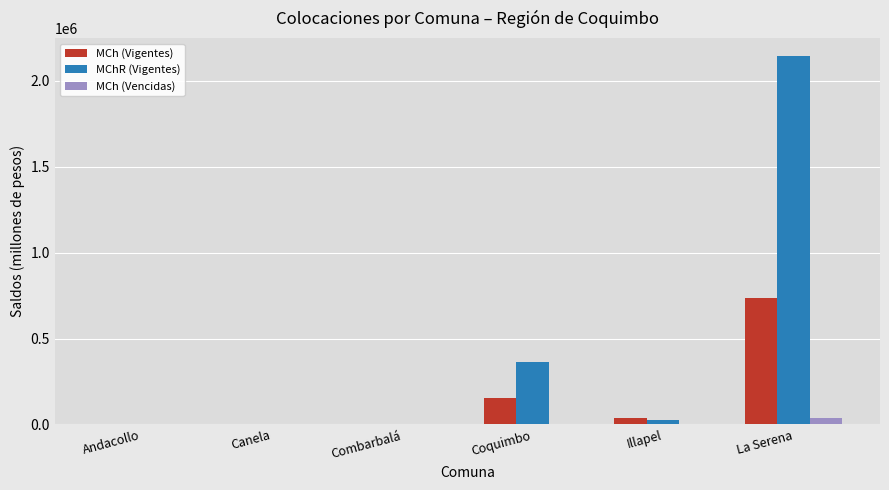

Is the value of MCh (Vencidas) at Illapel greater than the value of MChR (Vigentes) at Coquimbo?

No